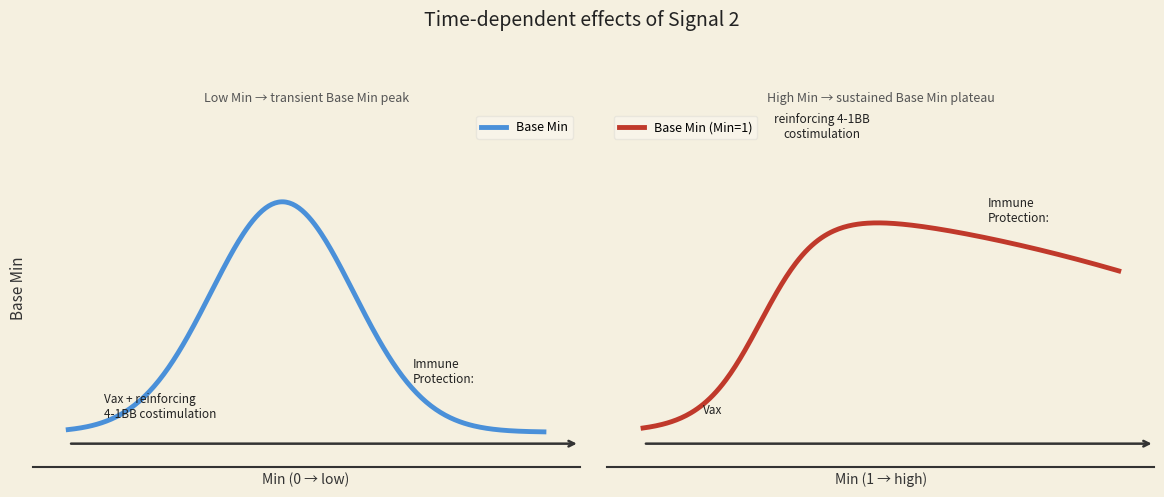

Count the values in the range 0 to 1.

5